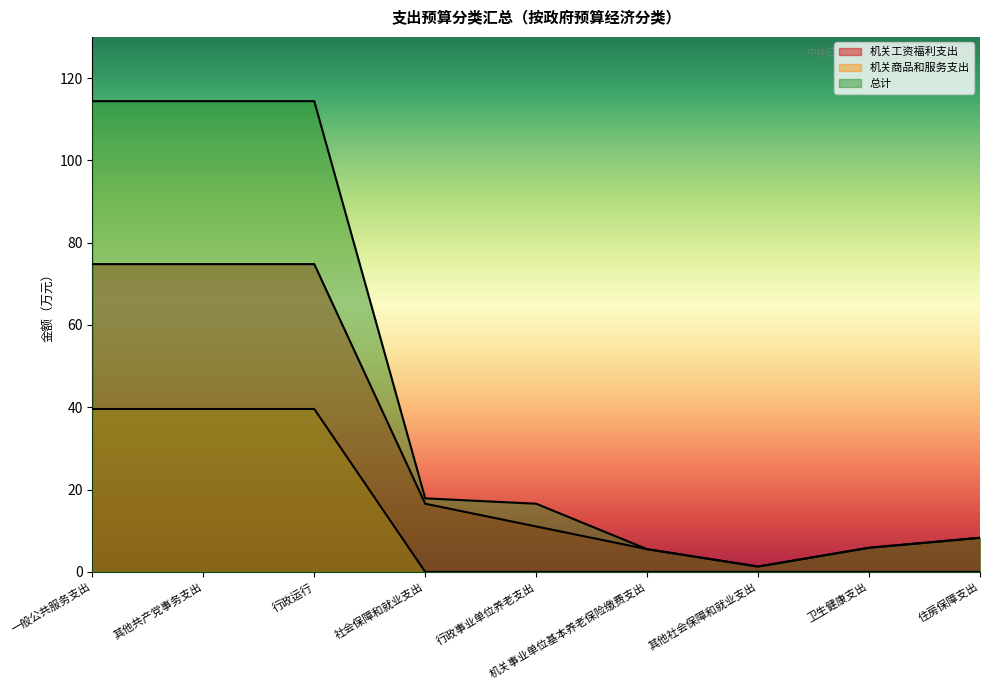

What is the difference between the highest and lowest values at 社会保障和就业支出?

17.9